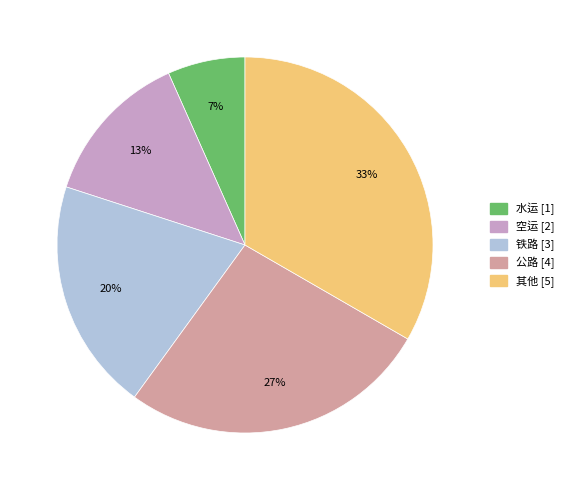

What is the smallest slice in the pie chart?

水运